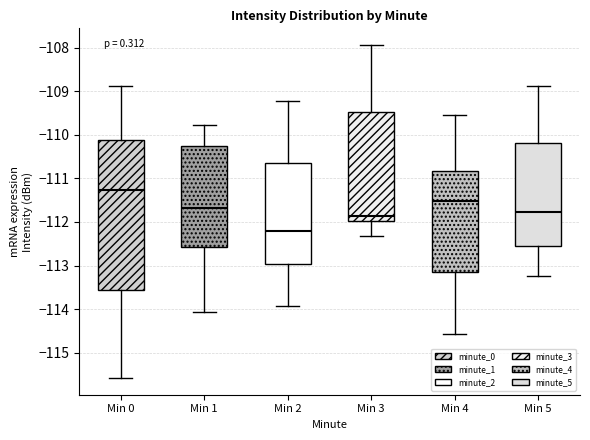

Reading left to right, read every box against the y-axis: the position of its median line, the range the box covers, and the ends of its whiskers. The values are not printed on the chart, so give them approximately, as read against the axis.

Min 0: median -111.3, box -113.6 to -110.1, whiskers -115.6 to -108.9
Min 1: median -111.7, box -112.6 to -110.2, whiskers -114.1 to -109.8
Min 2: median -112.2, box -113.0 to -110.6, whiskers -113.9 to -109.2
Min 3: median -111.9, box -112.0 to -109.5, whiskers -112.3 to -107.9
Min 4: median -111.5, box -113.1 to -110.8, whiskers -114.6 to -109.5
Min 5: median -111.8, box -112.5 to -110.2, whiskers -113.2 to -108.9